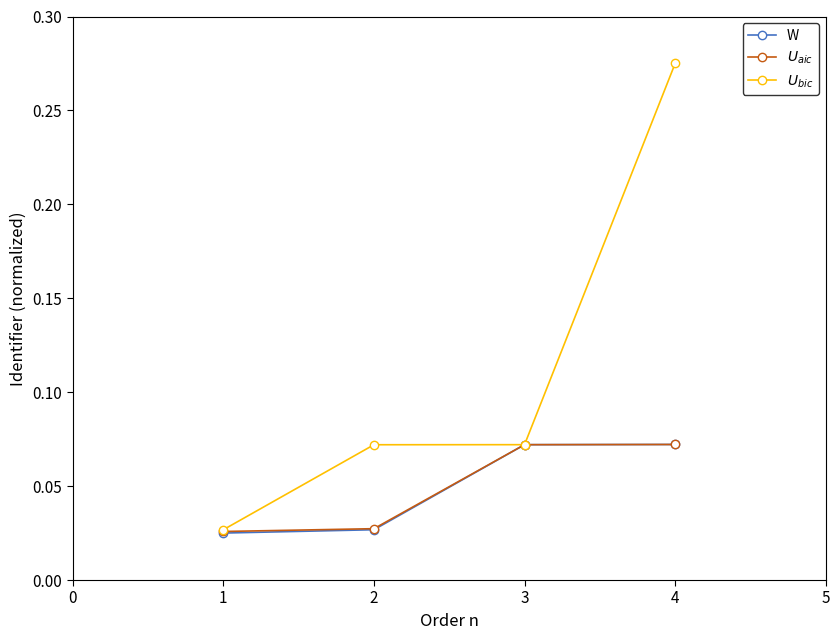

At how many categories does at least one series exceed 0?

4